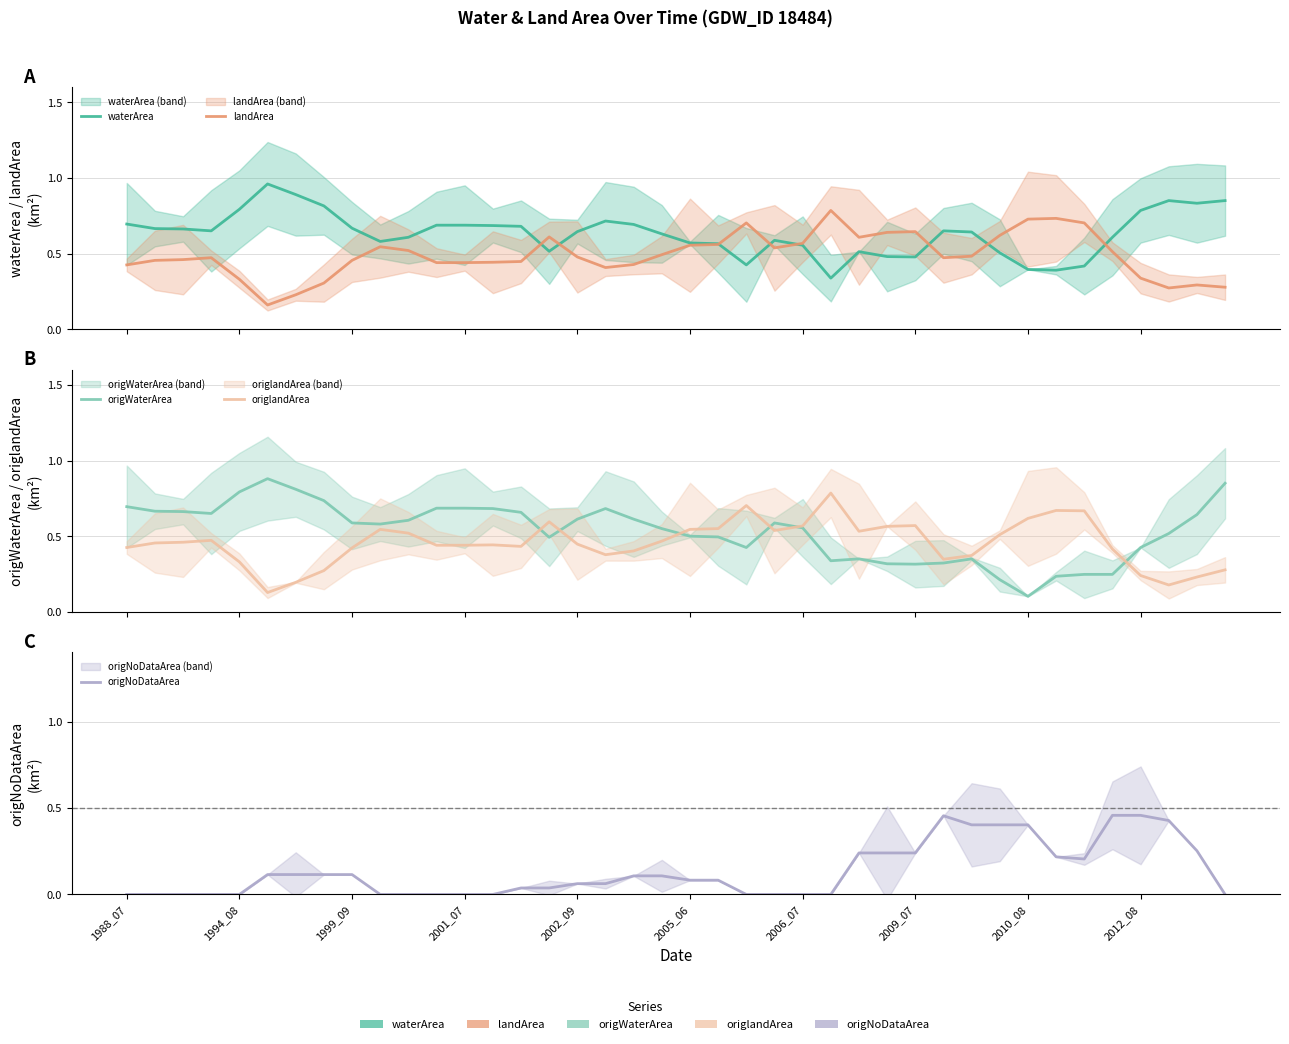

What is the difference between the highest and lowest values at 1999_09?

0.7